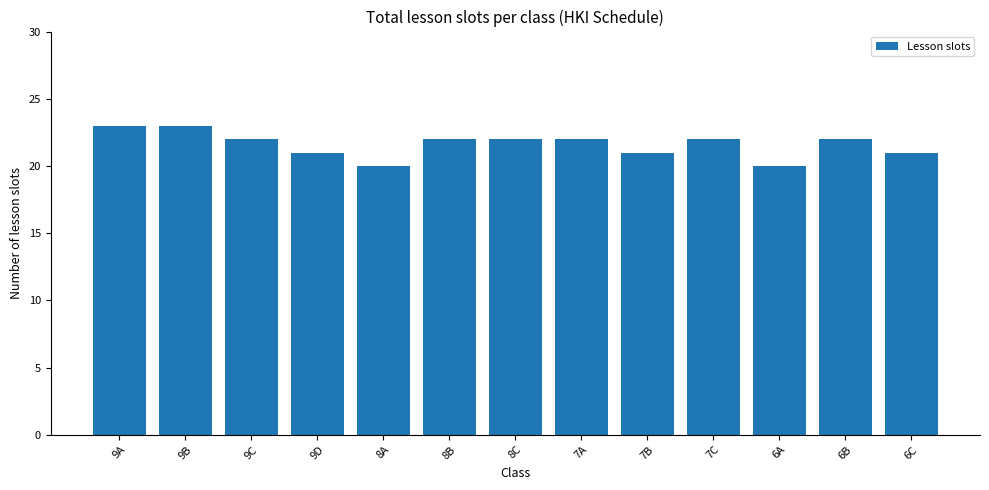

True or false: the data shows 6 at 6B.

False